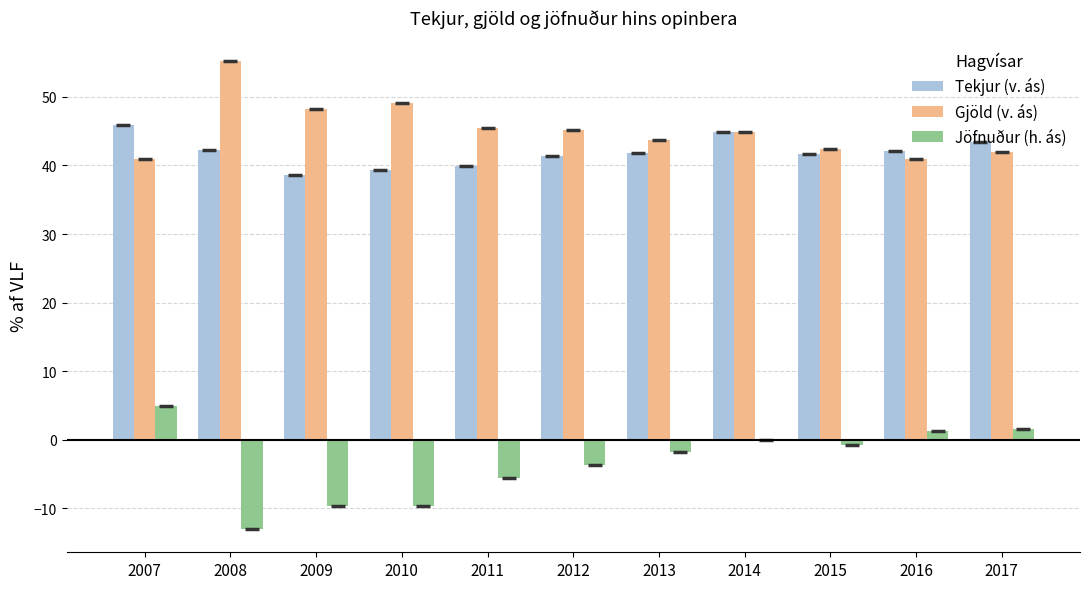

At which category is the sum across all series the highest?

2007